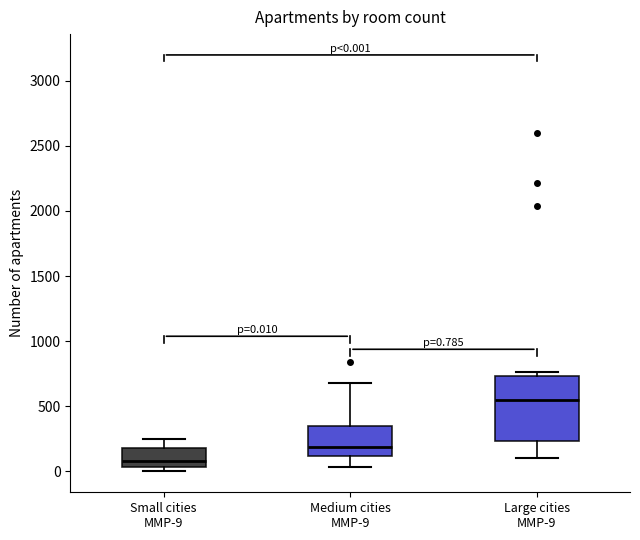

Which box has the lowest median line?

Small cities MMP-9